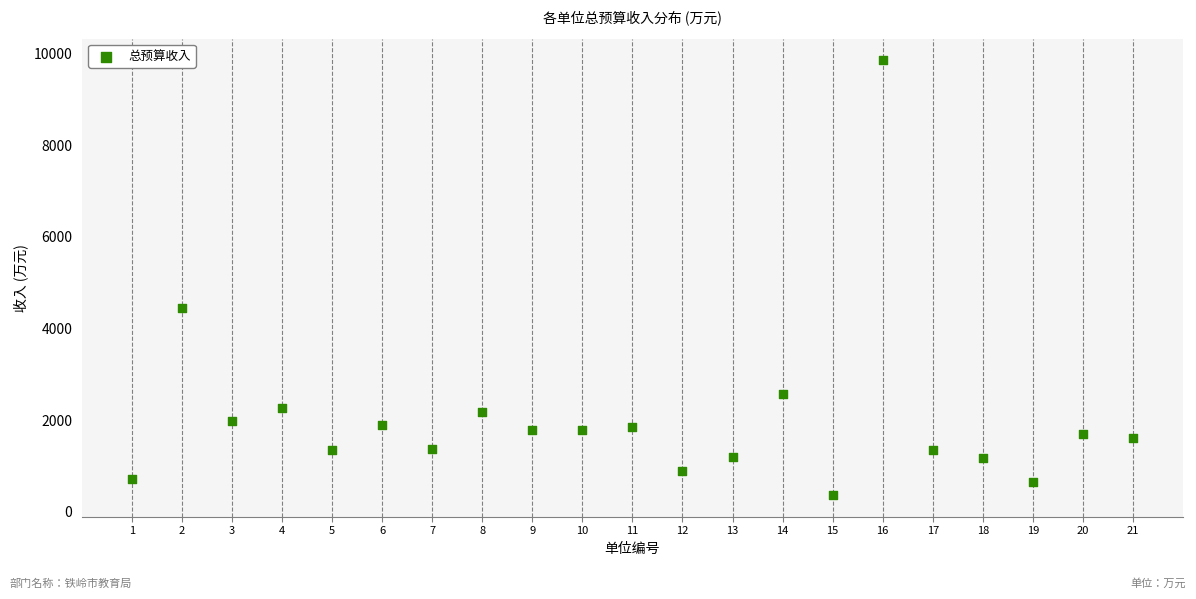

What Y value in the scatter plot is closest to 5108?

4446.3